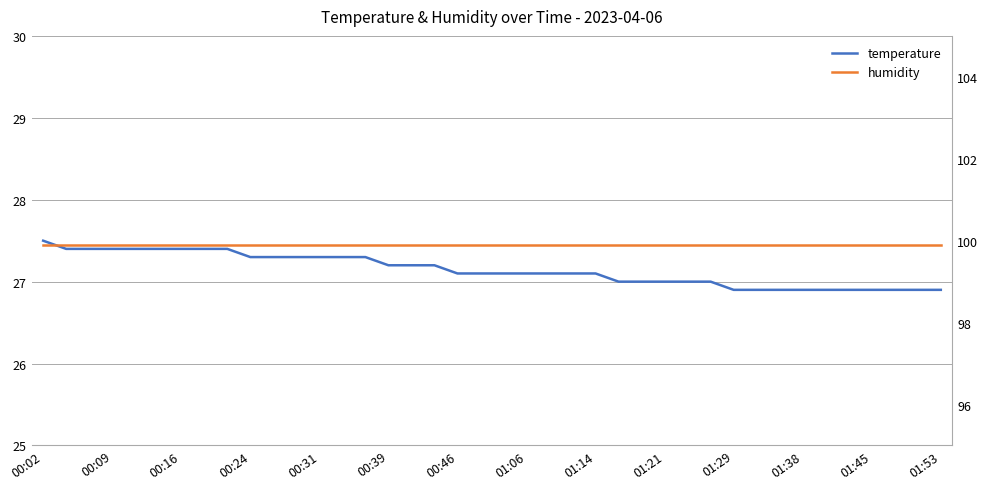

What is the smallest value displayed?

26.9